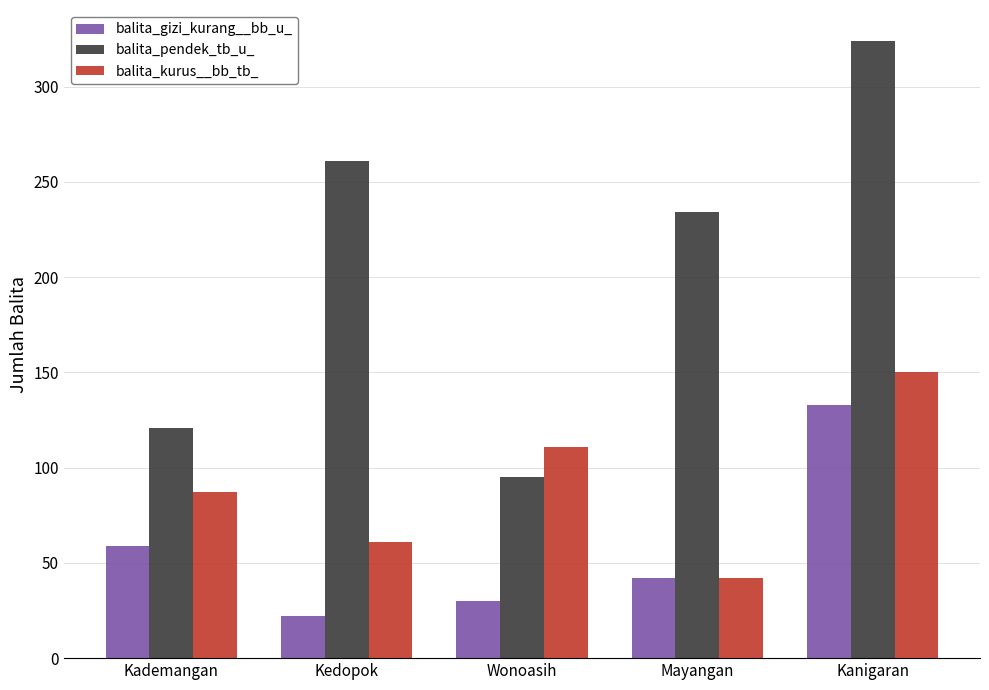

What is the sum of all balita_pendek_tb_u_ values?

1035